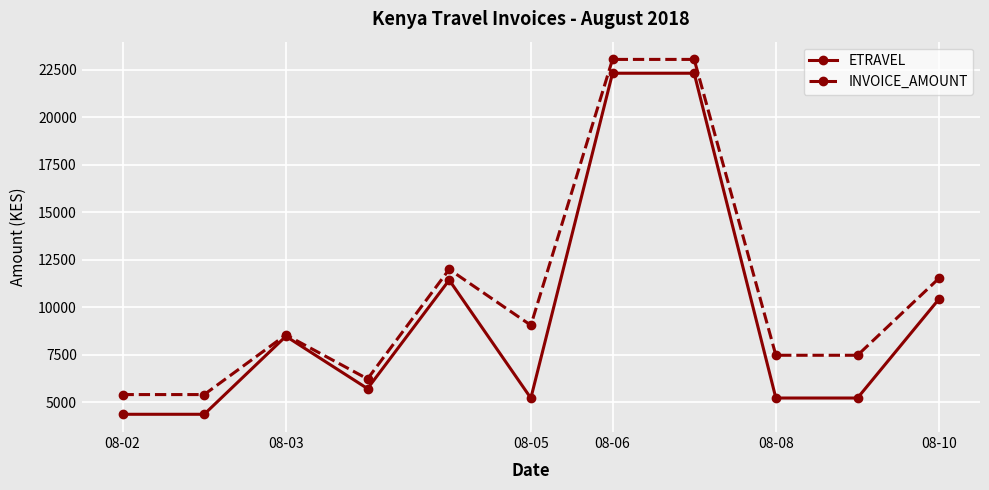

Which series has the widest spread of values?

ETRAVEL